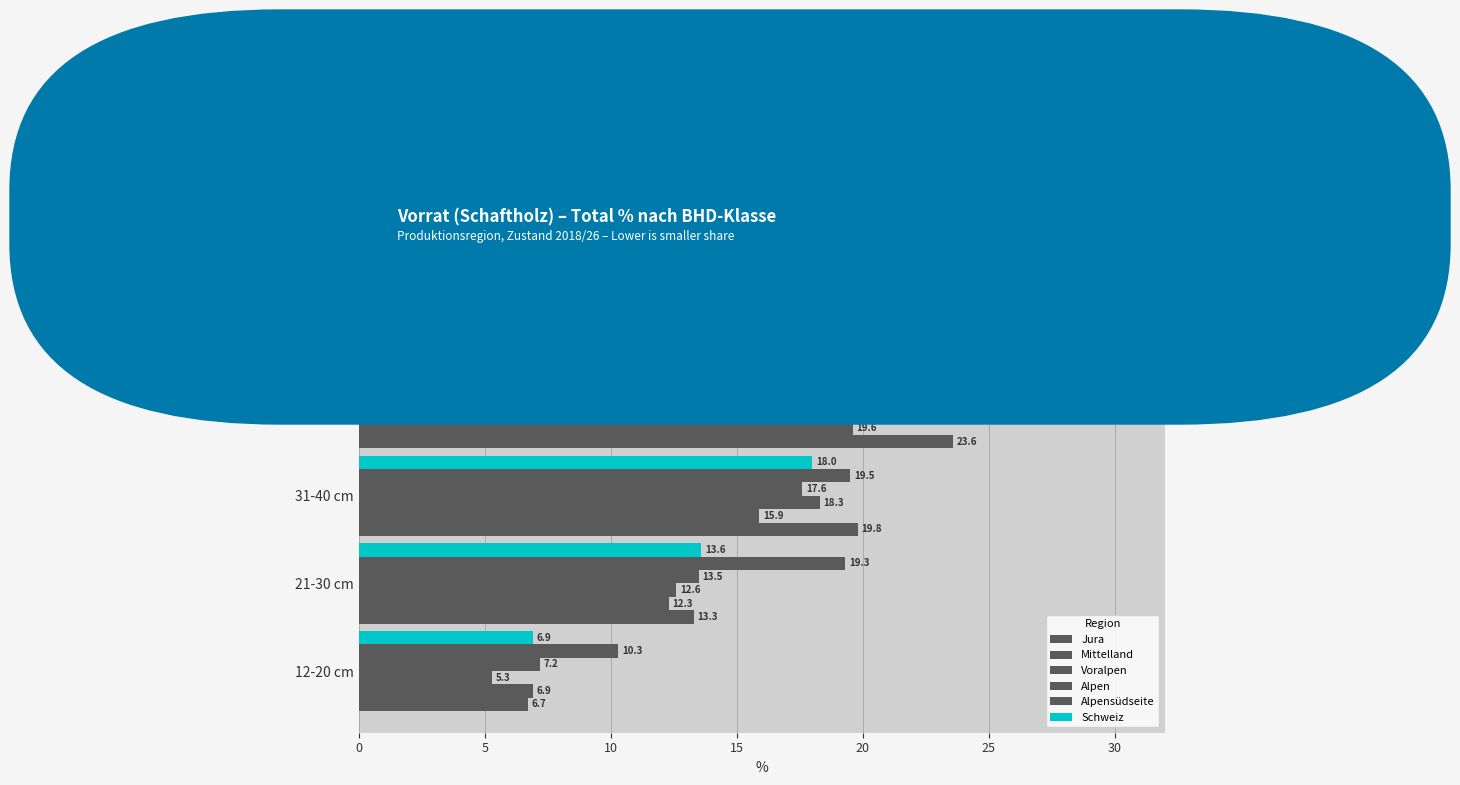

How many categories are shown in the chart?

5